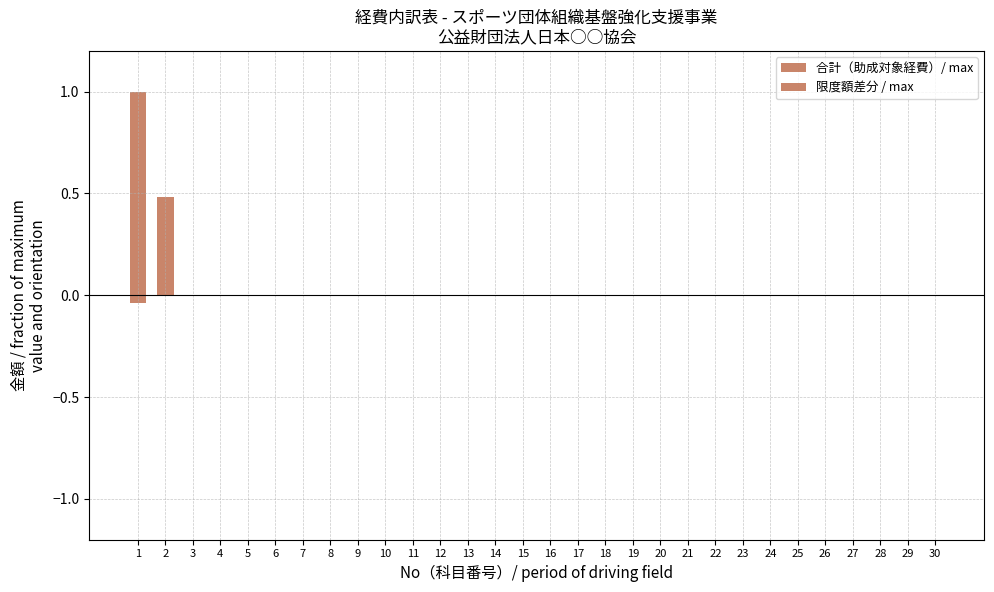

Reading left to right, transcribe all the data shown in this chart.

合計（助成対象経費）/ max: 1=1.0	2=0.5	3=0.0	4=0.0	5=0.0	6=0.0	7=0.0	8=0.0	9=0.0	10=0.0	11=0.0	12=0.0	13=0.0	14=0.0	15=0.0	16=0.0	17=0.0	18=0.0	19=0.0	20=0.0	21=0.0	22=0.0	23=0.0	24=0.0	25=0.0	26=0.0	27=0.0	28=0.0	29=0.0	30=0.0
限度額差分 / max: 1=-0.0	2=0.0	3=0.0	4=0.0	5=0.0	6=0.0	7=0.0	8=0.0	9=0.0	10=0.0	11=0.0	12=0.0	13=0.0	14=0.0	15=0.0	16=0.0	17=0.0	18=0.0	19=0.0	20=0.0	21=0.0	22=0.0	23=0.0	24=0.0	25=0.0	26=0.0	27=0.0	28=0.0	29=0.0	30=0.0